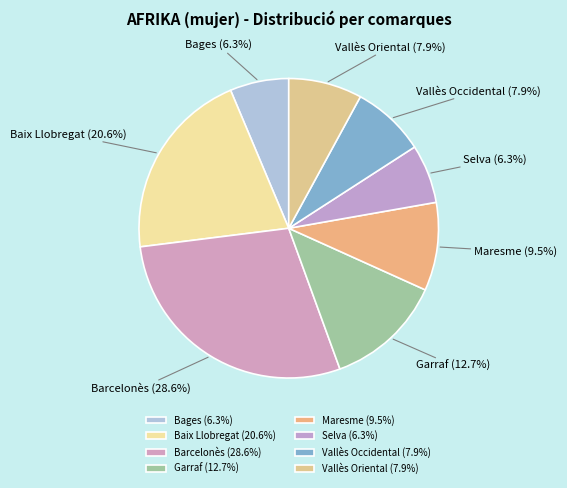

To the nearest percent, what is the difference between the largest and smallest slice percentages?

22%